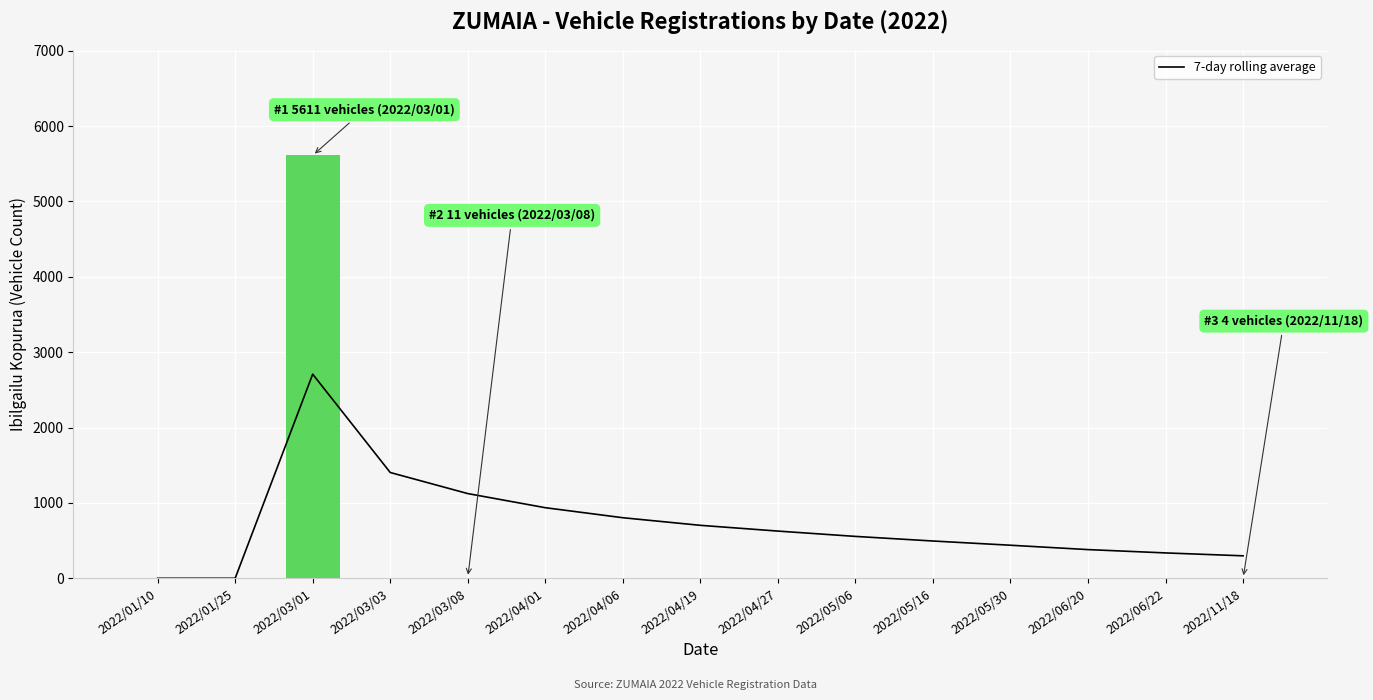

Rank the series at 2022/04/19 from highest to lowest value.

7-day rolling average, Vehicle Count